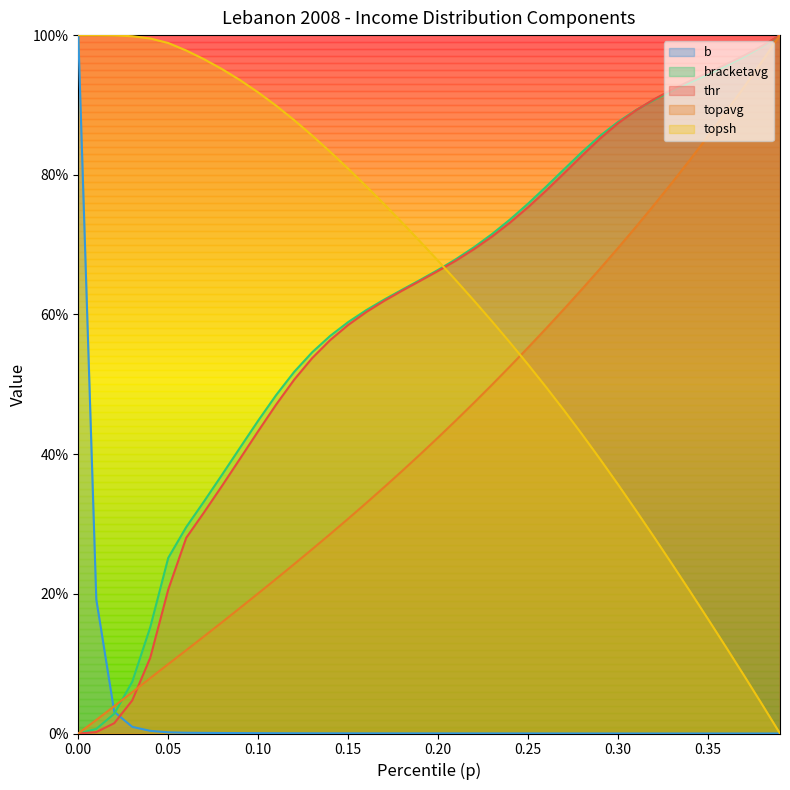

True or false: topavg and thr cross at least once.

True